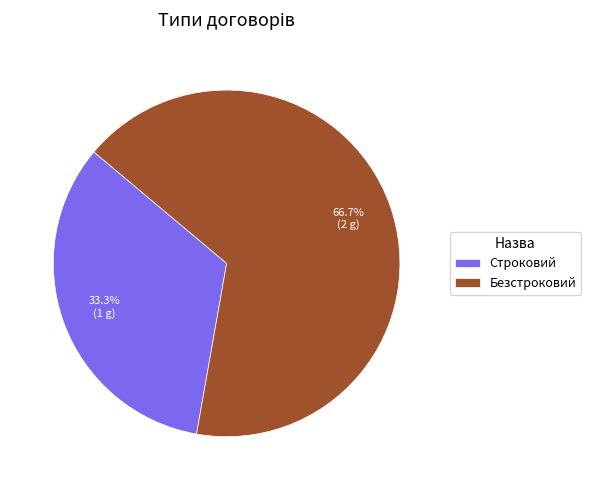

Which slice is the smallest?

Строковий